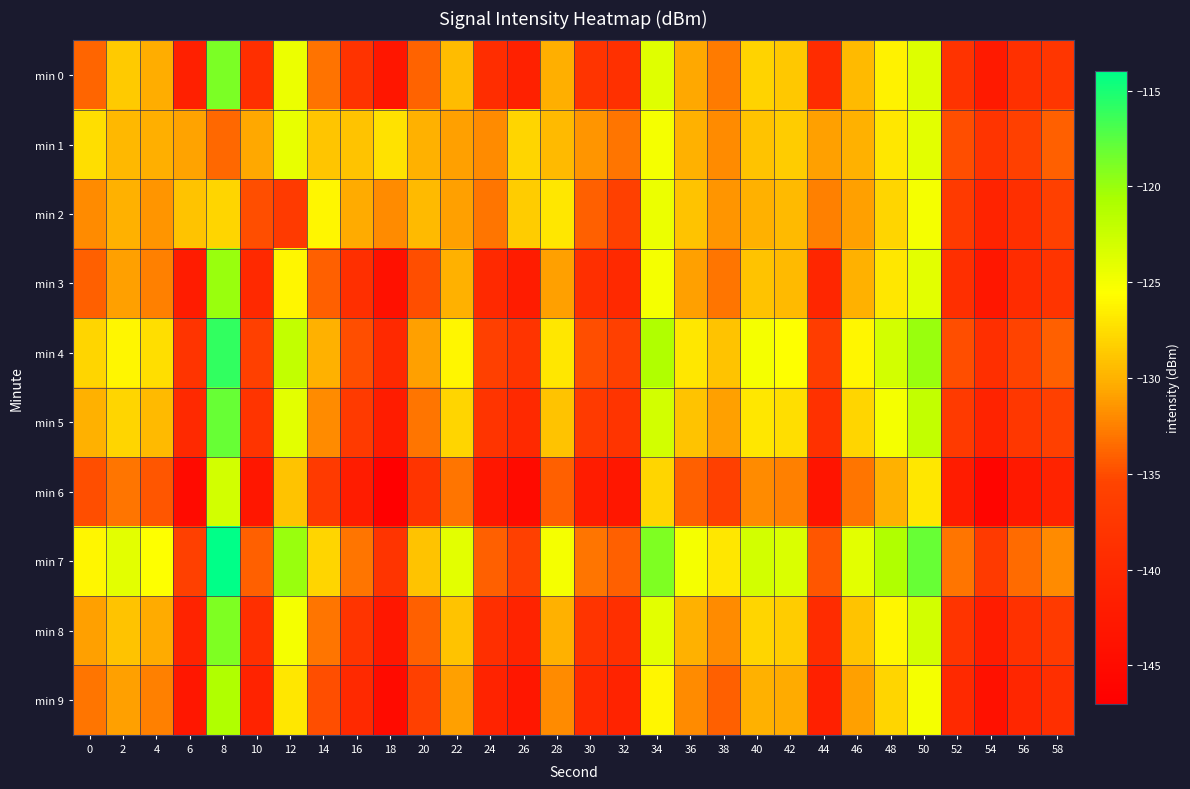

Reading left to right, list all the values displayed in this chart.

min 0: 0=-133.8	2=-128.6	4=-130.4	6=-141.3	8=-118.8	10=-139.0	12=-124.5	14=-133.2	16=-138.4	18=-143.0	20=-133.9	22=-129.4	24=-139.3	26=-141.3	28=-130.2	30=-138.0	32=-138.6	34=-123.8	36=-130.6	38=-132.8	40=-128.1	42=-128.8	44=-139.5	46=-129.5	48=-126.3	50=-123.6	52=-138.2	54=-142.4	56=-138.8	58=-137.7
min 1: 0=-127.5	2=-129.7	4=-130.2	6=-130.8	8=-133.7	10=-130.6	12=-124.2	14=-128.9	16=-129.0	18=-127.2	20=-130.0	22=-131.0	24=-132.0	26=-128.0	28=-129.5	30=-131.5	32=-133.0	34=-125.0	36=-130.0	38=-132.0	40=-129.0	42=-128.5	44=-131.0	46=-130.0	48=-127.0	50=-124.0	52=-135.0	54=-138.0	56=-136.0	58=-134.0
min 2: 0=-132.0	2=-130.0	4=-131.5	6=-129.0	8=-128.0	10=-135.0	12=-137.0	14=-126.0	16=-130.5	18=-132.0	20=-129.5	22=-131.0	24=-133.0	26=-128.5	28=-127.0	30=-134.0	32=-136.0	34=-124.5	36=-129.0	38=-131.5	40=-130.0	42=-129.5	44=-132.5	46=-131.0	48=-128.0	50=-125.0	52=-137.0	54=-141.0	56=-139.0	58=-136.0
min 3: 0=-134.0	2=-131.0	4=-132.5	6=-142.0	8=-120.0	10=-140.0	12=-126.0	14=-134.0	16=-139.0	18=-144.0	20=-135.0	22=-130.0	24=-140.0	26=-142.0	28=-131.0	30=-139.0	32=-140.0	34=-125.0	36=-131.0	38=-133.0	40=-129.0	42=-129.5	44=-140.5	46=-130.0	48=-127.0	50=-124.0	52=-139.0	54=-143.0	56=-139.5	58=-138.0
min 4: 0=-128.0	2=-126.0	4=-127.5	6=-138.0	8=-116.0	10=-136.0	12=-122.0	14=-130.0	16=-135.0	18=-140.0	20=-131.0	22=-126.0	24=-136.0	26=-138.0	28=-127.0	30=-135.0	32=-136.0	34=-121.0	36=-127.0	38=-129.0	40=-125.0	42=-125.5	44=-136.5	46=-126.0	48=-123.0	50=-120.0	52=-135.0	54=-139.0	56=-135.5	58=-134.0
min 5: 0=-130.0	2=-128.0	4=-129.5	6=-140.0	8=-118.0	10=-138.0	12=-124.0	14=-132.0	16=-137.0	18=-142.0	20=-133.0	22=-128.0	24=-138.0	26=-140.0	28=-129.0	30=-137.0	32=-138.0	34=-123.0	36=-129.0	38=-131.0	40=-127.0	42=-127.5	44=-138.5	46=-128.0	48=-125.0	50=-122.0	52=-137.0	54=-141.0	56=-137.5	58=-136.0
min 6: 0=-135.0	2=-133.0	4=-134.5	6=-145.0	8=-123.0	10=-143.0	12=-129.0	14=-137.0	16=-142.0	18=-147.0	20=-138.0	22=-133.0	24=-143.0	26=-145.0	28=-134.0	30=-142.0	32=-143.0	34=-128.0	36=-134.0	38=-136.0	40=-132.0	42=-132.5	44=-143.5	46=-133.0	48=-130.0	50=-127.0	52=-142.0	54=-146.0	56=-142.5	58=-141.0
min 7: 0=-126.0	2=-124.0	4=-125.5	6=-136.0	8=-114.0	10=-134.0	12=-120.0	14=-128.0	16=-133.0	18=-138.0	20=-129.0	22=-124.0	24=-134.0	26=-136.0	28=-125.0	30=-133.0	32=-134.0	34=-119.0	36=-125.0	38=-127.0	40=-123.0	42=-123.5	44=-134.5	46=-124.0	48=-121.0	50=-118.0	52=-133.0	54=-137.0	56=-133.5	58=-132.0
min 8: 0=-131.0	2=-129.0	4=-130.5	6=-141.0	8=-119.0	10=-139.0	12=-125.0	14=-133.0	16=-138.0	18=-143.0	20=-134.0	22=-129.0	24=-139.0	26=-141.0	28=-130.0	30=-138.0	32=-139.0	34=-124.0	36=-130.0	38=-132.0	40=-128.0	42=-128.5	44=-139.5	46=-129.0	48=-126.0	50=-123.0	52=-138.0	54=-142.0	56=-138.5	58=-137.0
min 9: 0=-133.0	2=-131.0	4=-132.5	6=-143.0	8=-121.0	10=-141.0	12=-127.0	14=-135.0	16=-140.0	18=-145.0	20=-136.0	22=-131.0	24=-141.0	26=-143.0	28=-132.0	30=-140.0	32=-141.0	34=-126.0	36=-132.0	38=-134.0	40=-130.0	42=-130.5	44=-141.5	46=-131.0	48=-128.0	50=-125.0	52=-140.0	54=-144.0	56=-140.5	58=-139.0